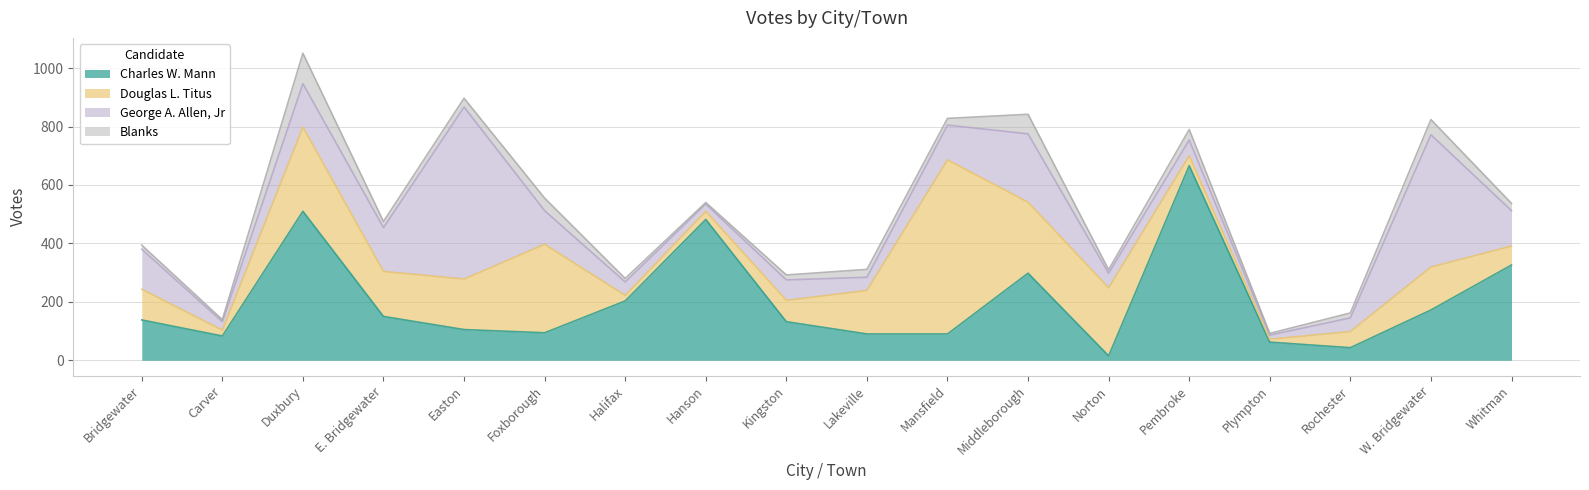

True or false: Douglas L. Titus has a value of 163 at Bridgewater.

False